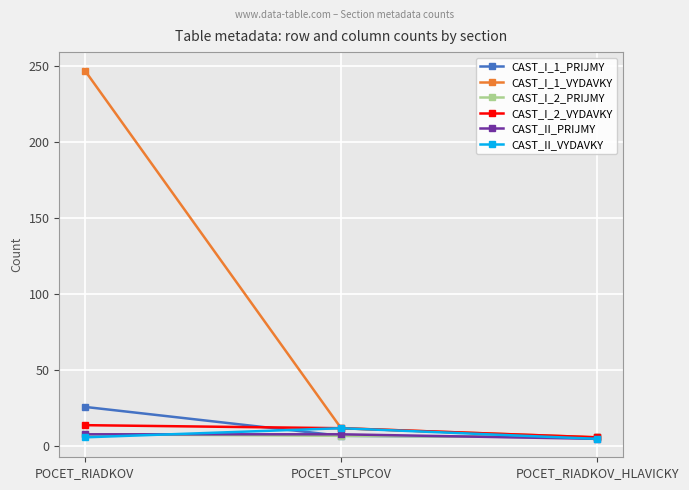

Rank the categories by CAST_I_1_VYDAVKY value from lowest to highest.

POCET_RIADKOV_HLAVICKY, POCET_STLPCOV, POCET_RIADKOV